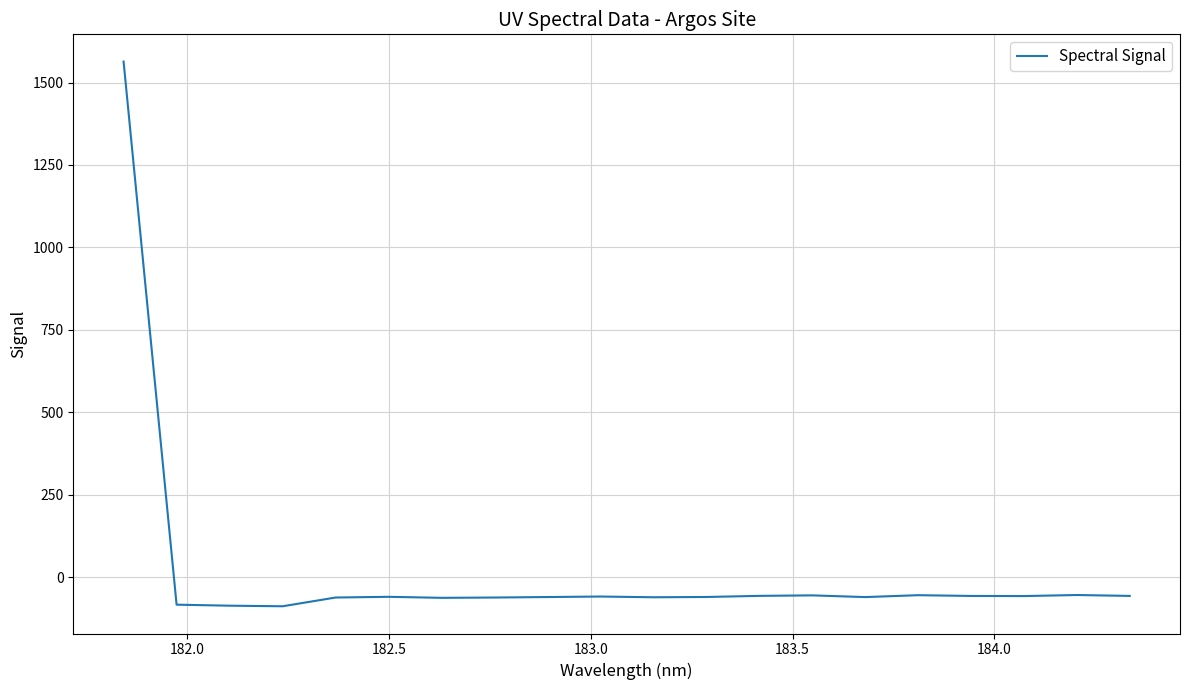

What is the smallest value displayed?

-88.6